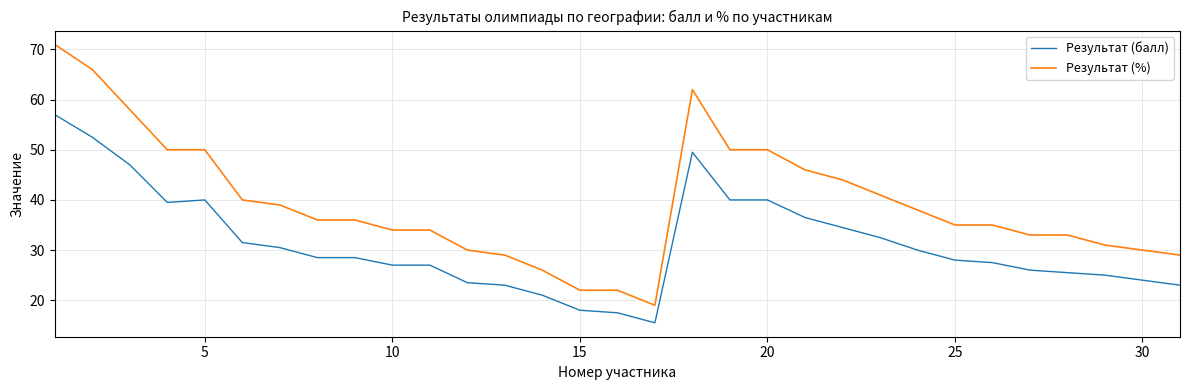

Rank the series by their average value, from highest to lowest.

Результат (%), Результат (балл)